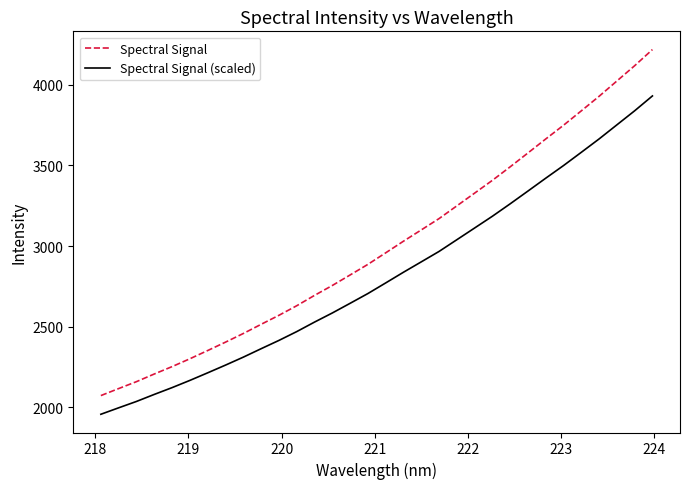

What is the maximum value for Spectral Signal (scaled)?

3930.6